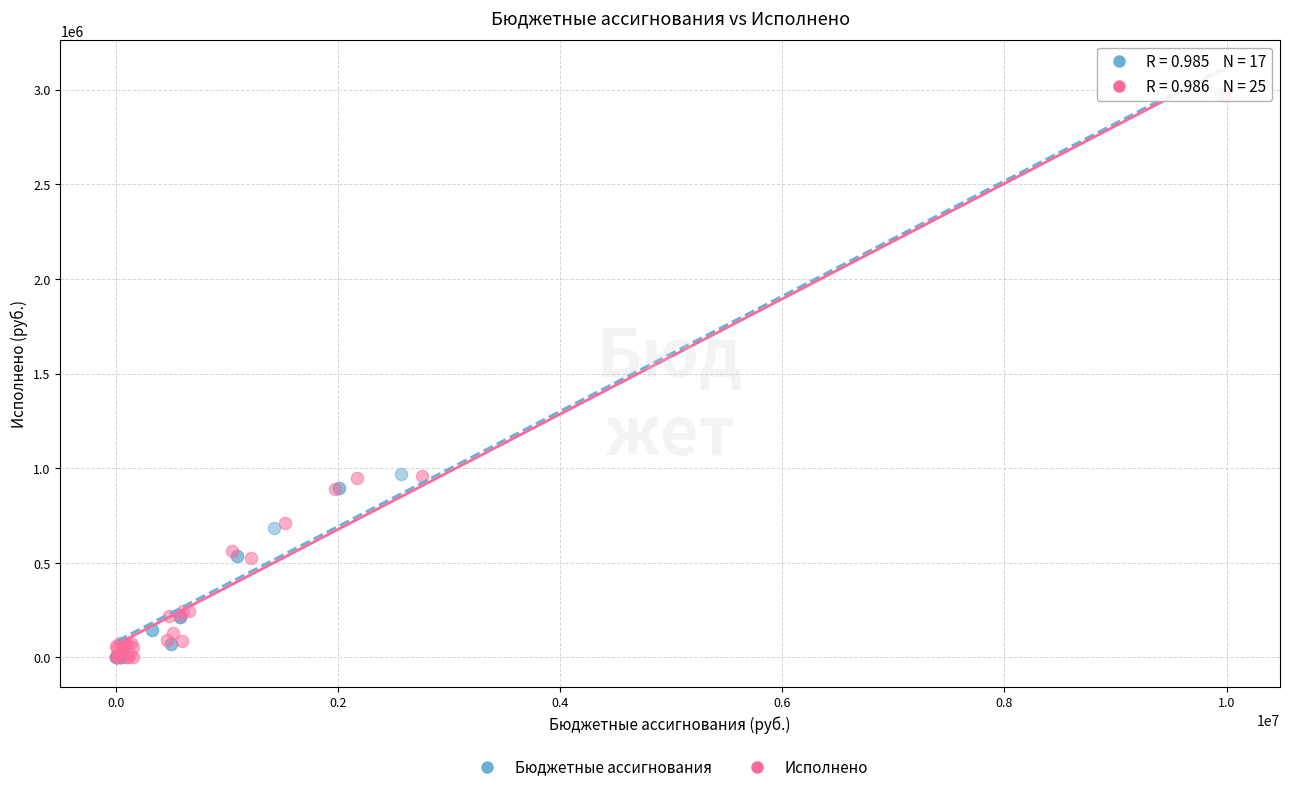

Which series has the largest Y range (max minus min)?

Бюджетные ассигнования